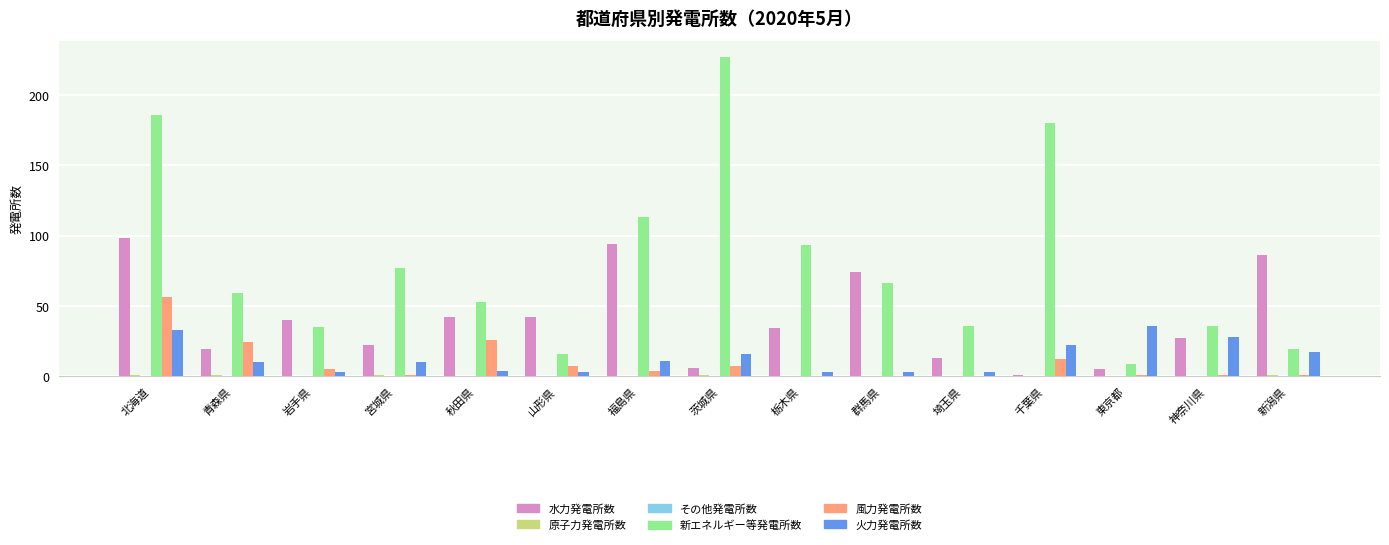

Where is 新エネルギー等発電所数 nearest to the value 118?

福島県